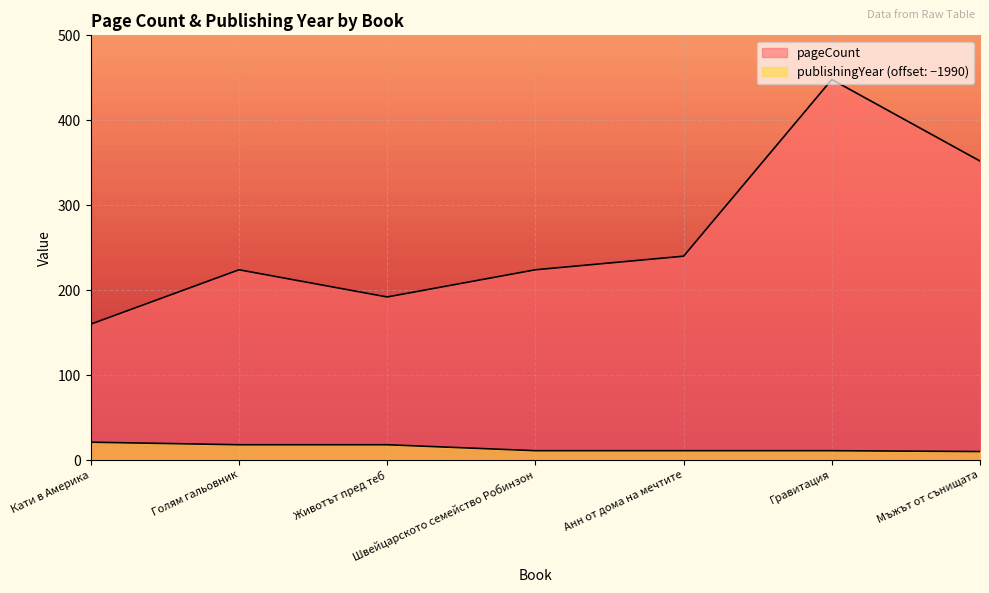

Which series has the widest spread of values?

pageCount